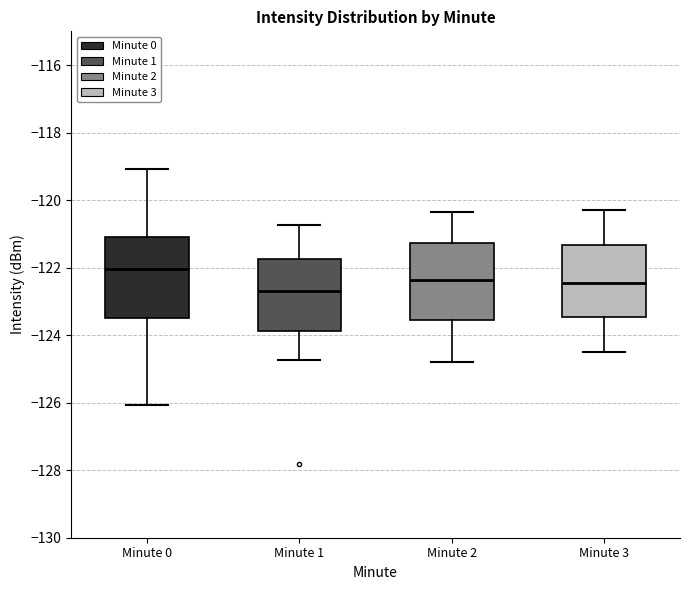

Reading left to right, transcribe this box plot: for each box, give where its median line is, the range the box spans, and where its two whiskers end, as read against the y-axis. The values are not printed on the chart, so give them approximately, as read against the axis.

Minute 0: median -122.0, box -123.4 to -121.0, whiskers -126.0 to -119.0
Minute 1: median -122.6, box -123.8 to -121.8, whiskers -124.8 to -120.8
Minute 2: median -122.4, box -123.6 to -121.2, whiskers -124.8 to -120.4
Minute 3: median -122.4, box -123.4 to -121.4, whiskers -124.4 to -120.2